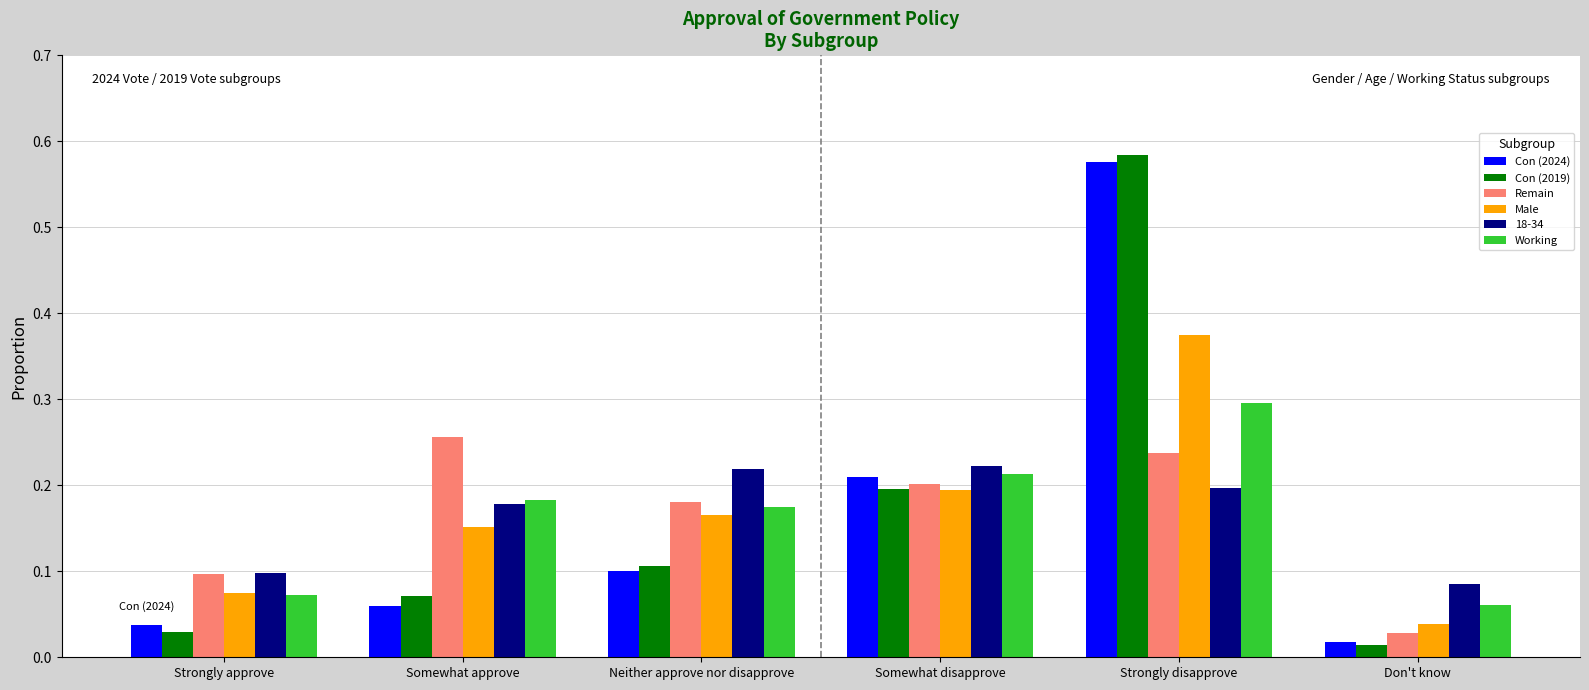

Which series has the widest spread of values?

Con (2019)